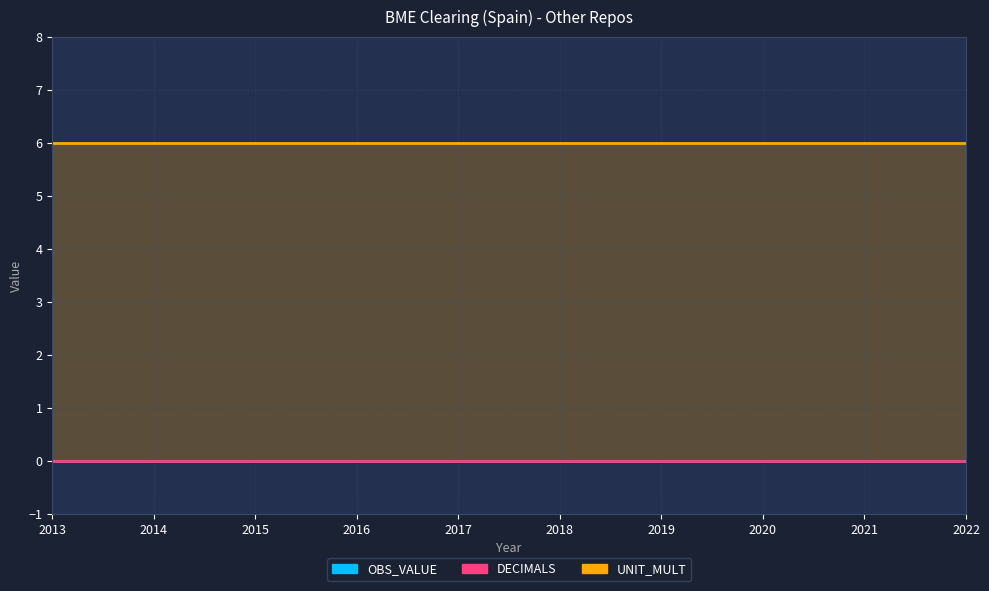

At which label is UNIT_MULT closest to 6?

2013